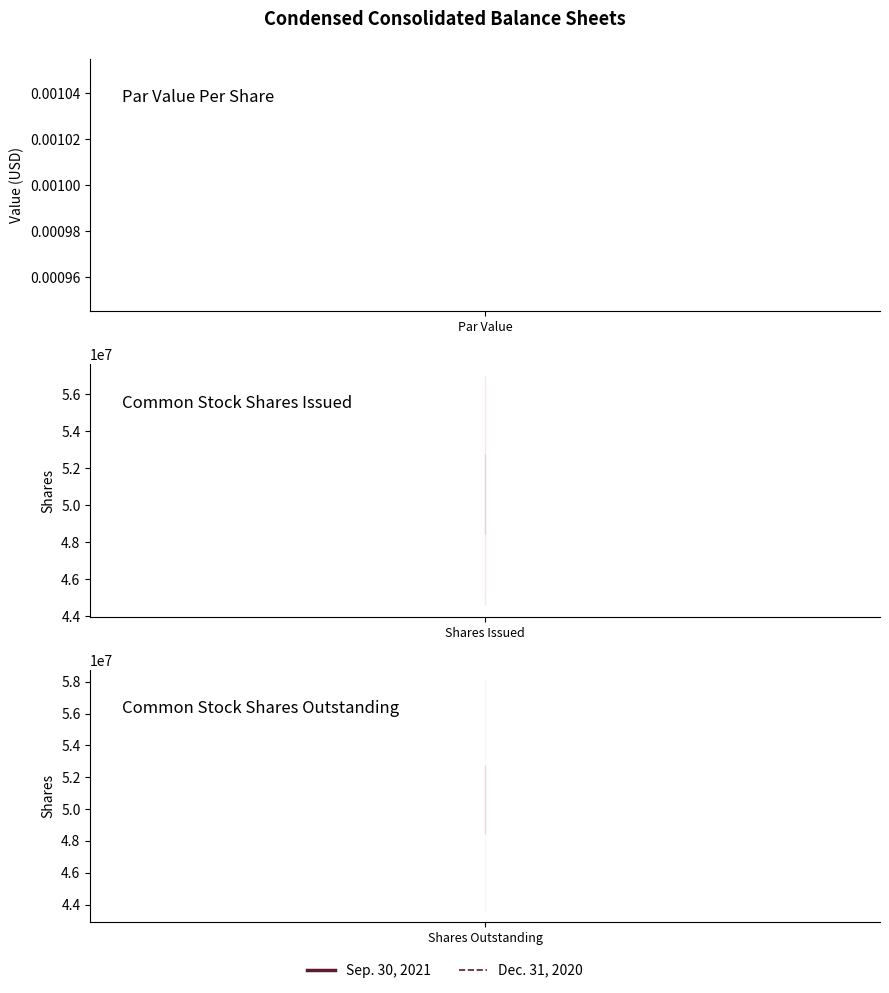

Does the chart have visible grid lines?

No